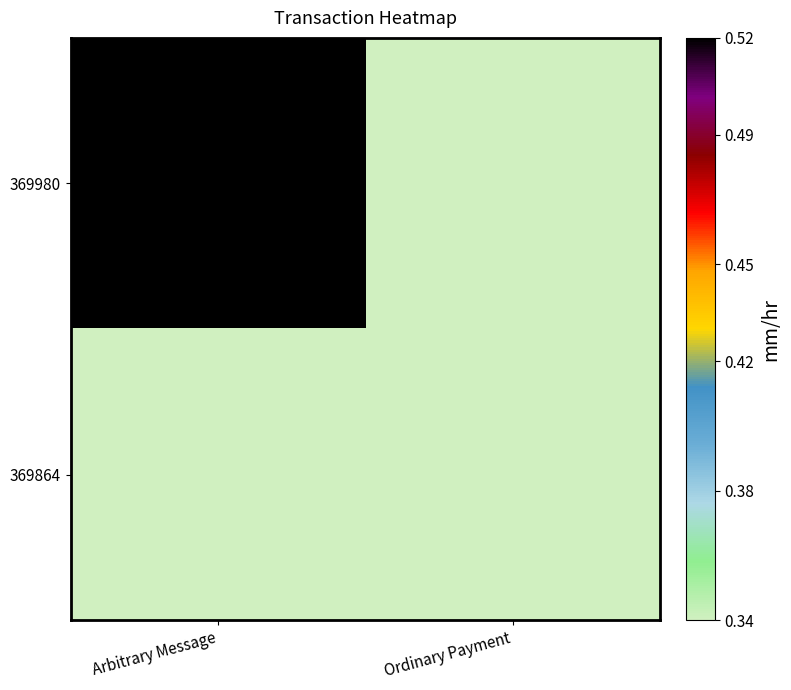

At which category is the sum across all series the highest?

Arbitrary Message